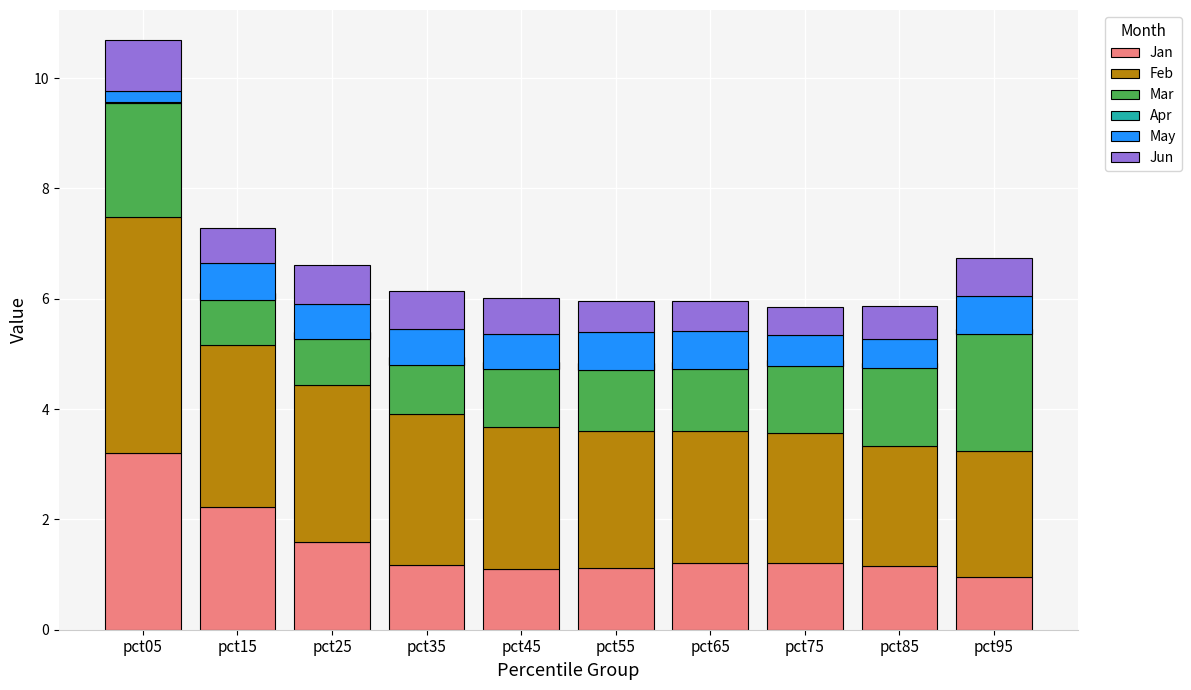

What is the sum of the Feb values at pct25 and pct45?

5.4